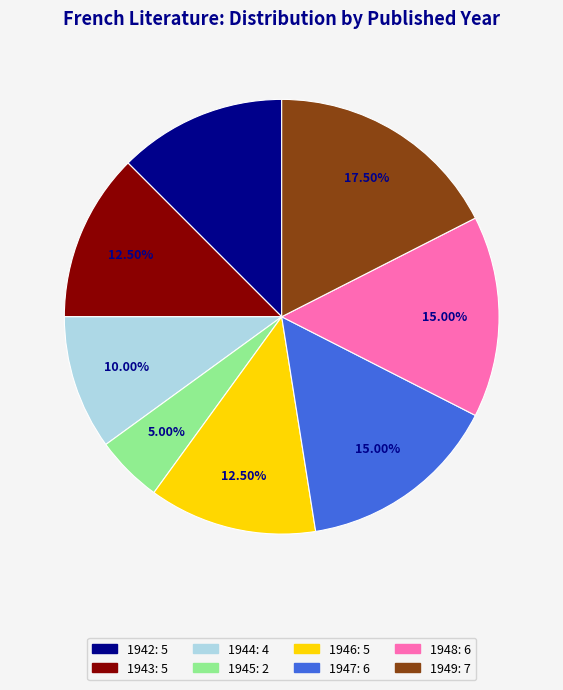

Is there any slice that represents more than half of the pie?

No